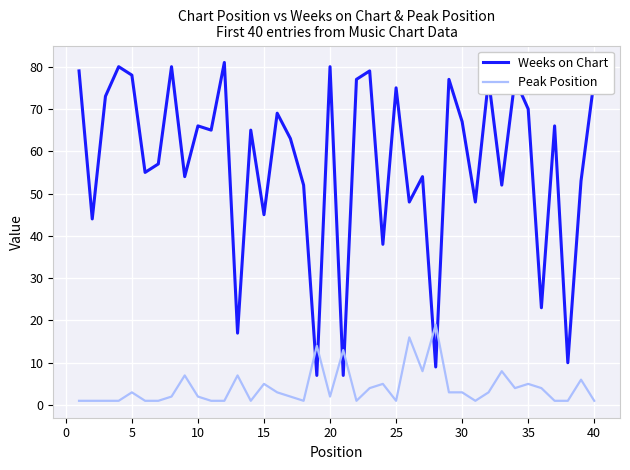

After their last crossing, which series has the higher values: Weeks on Chart or Peak Position?

Weeks on Chart